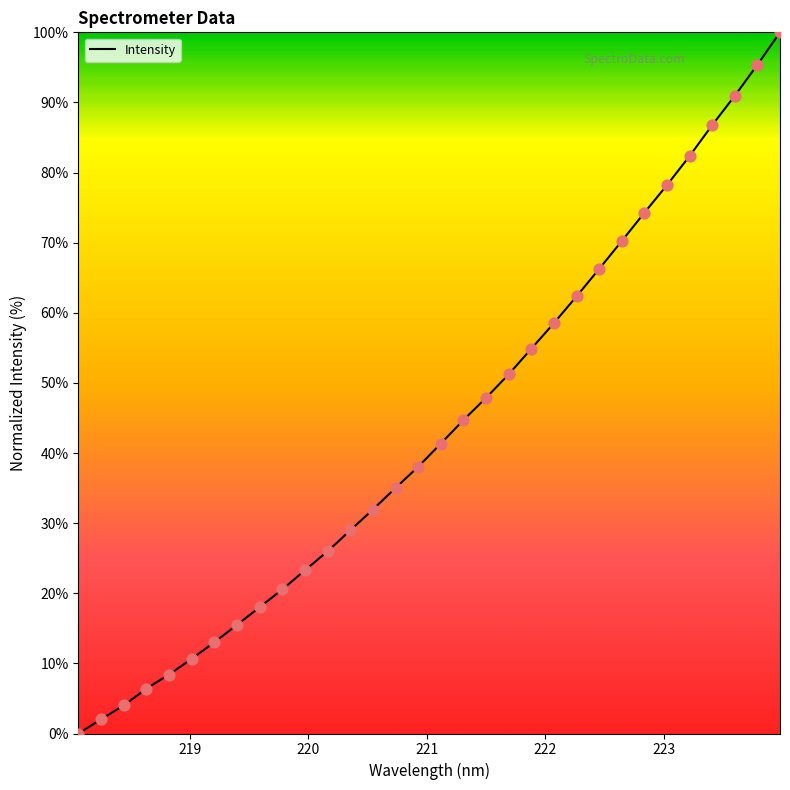

What is the difference between the maximum and minimum values?

100.0